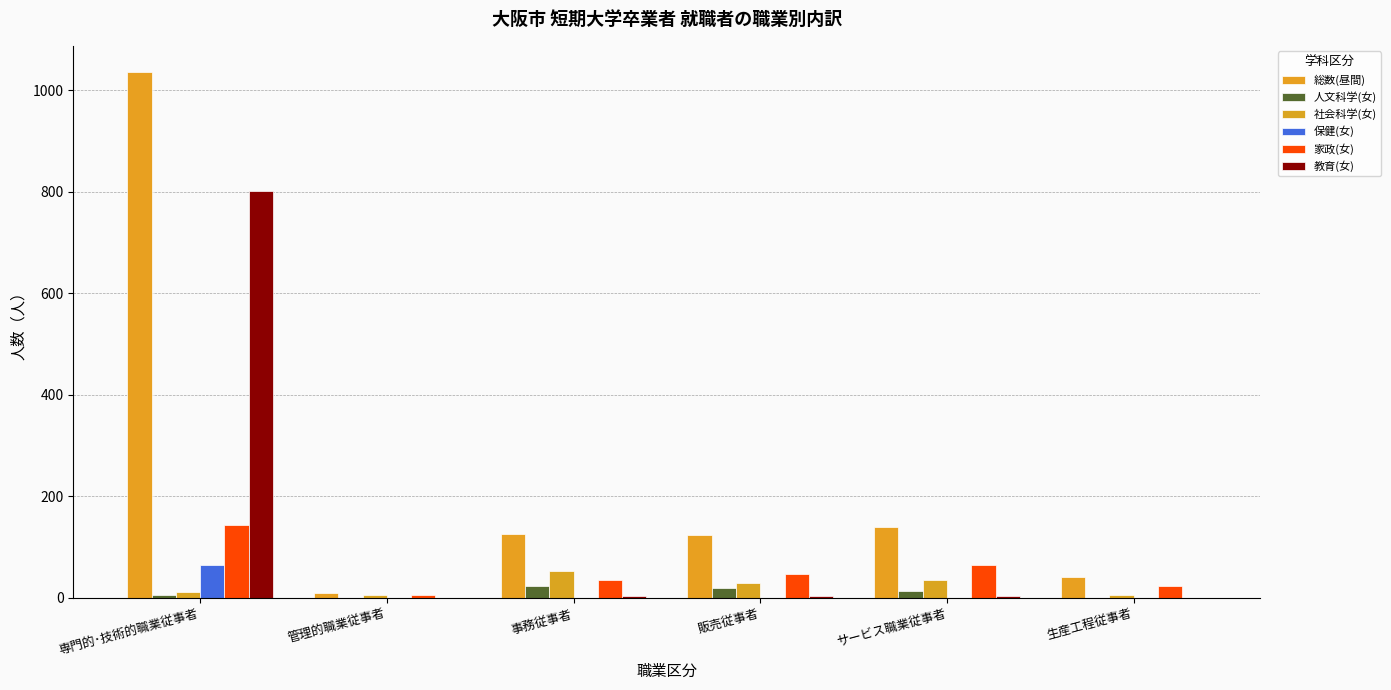

How many groups of bars are there?

6